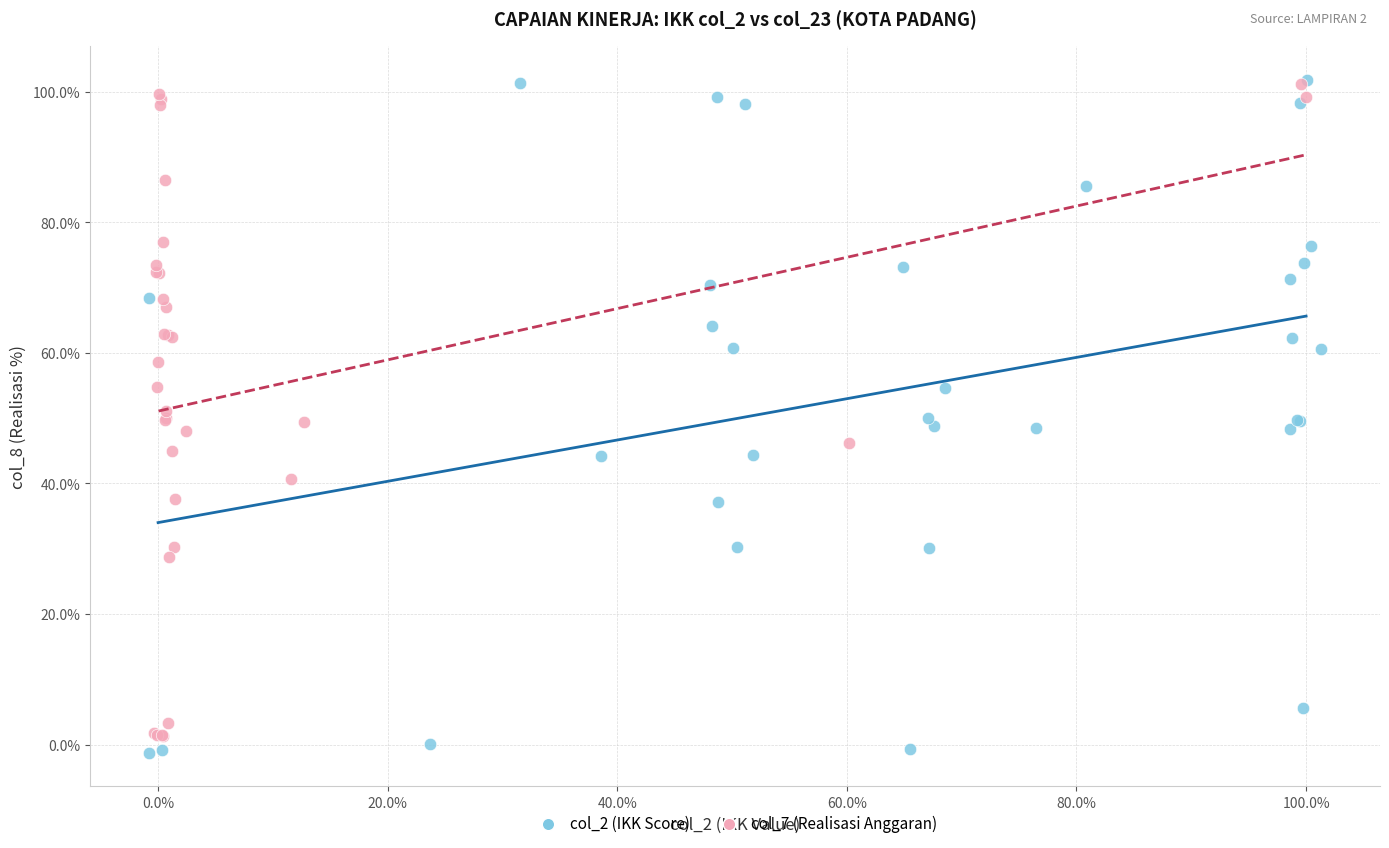

Which series has the widest spread of Y values?

col_2 (IKK Score)